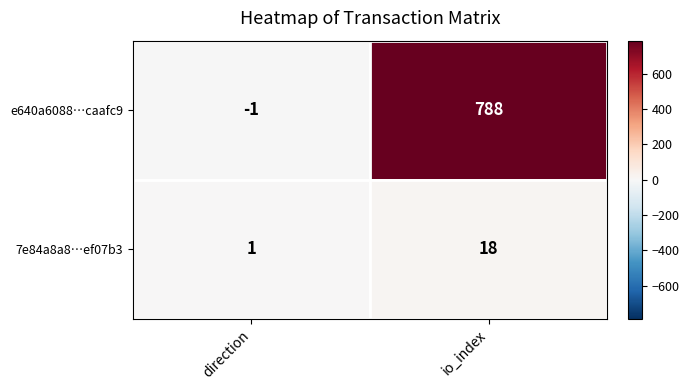

What is the sum of all 7e84a8a8…ef07b3 values?

19